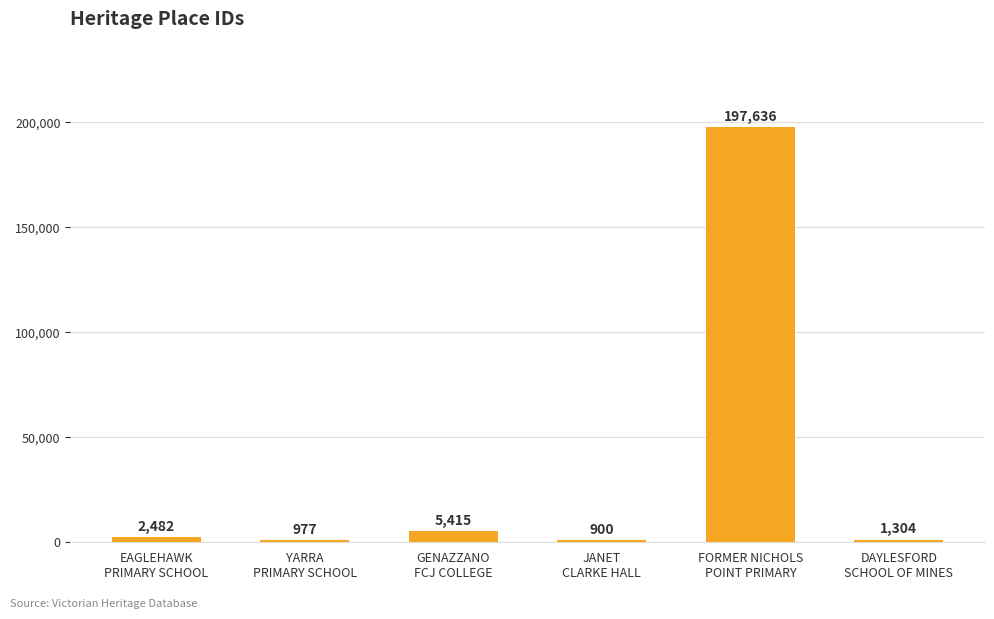

The chart shows a value of 977 at YARRA
PRIMARY SCHOOL. True or false?

True